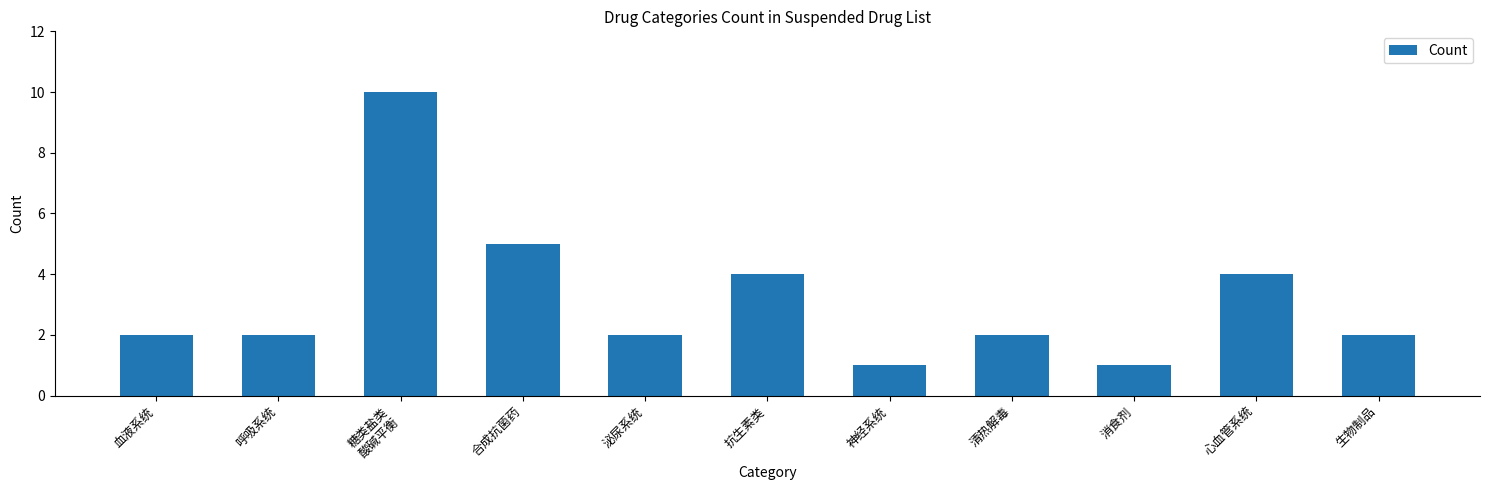

What is the greatest value displayed?

10